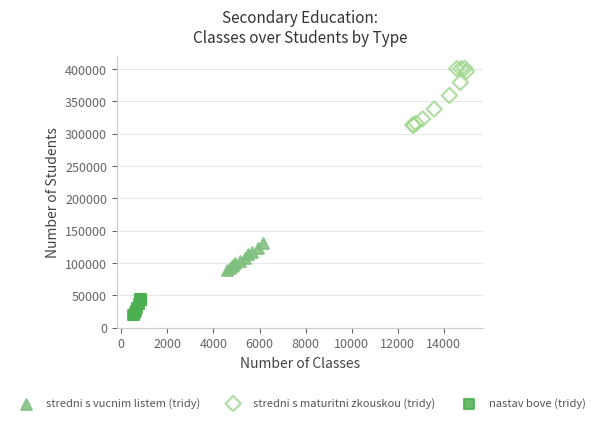

Which series has the widest spread of Y values?

stredni s maturitni zkouskou (tridy)